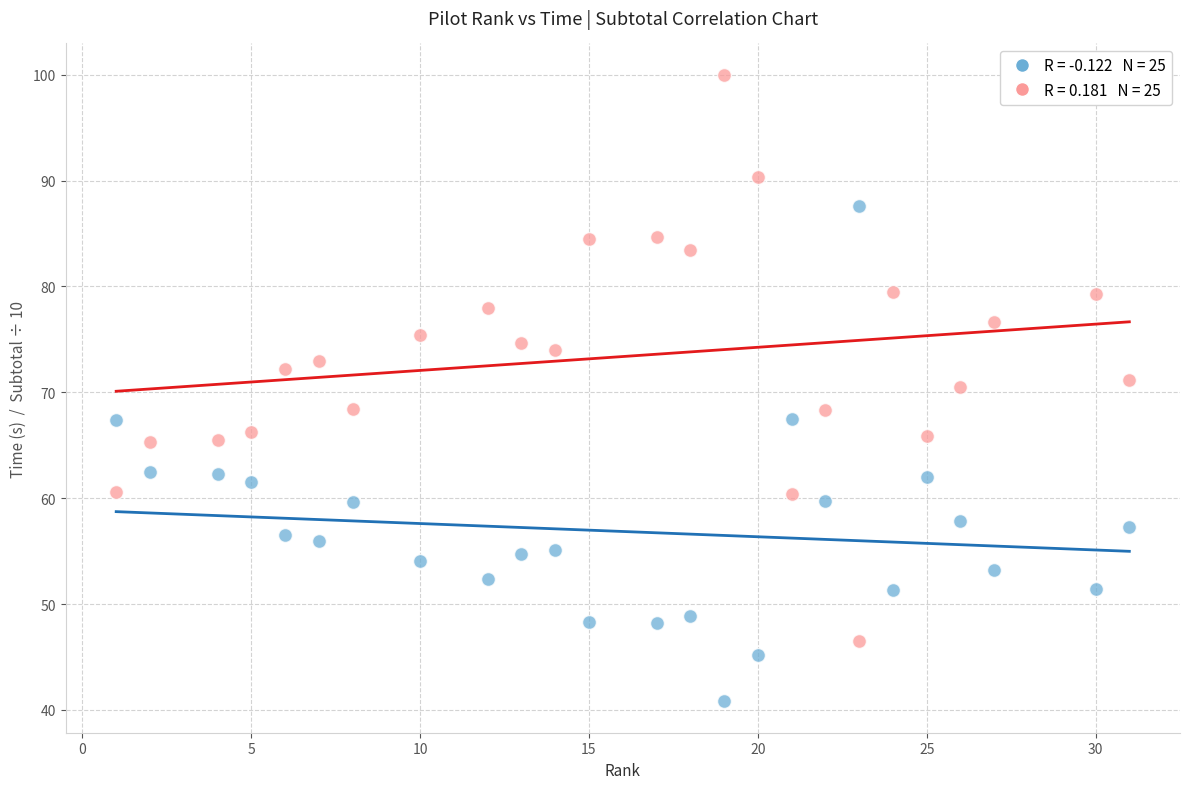

Across all data points, what is the range of Y values (max minus min)?

59.2